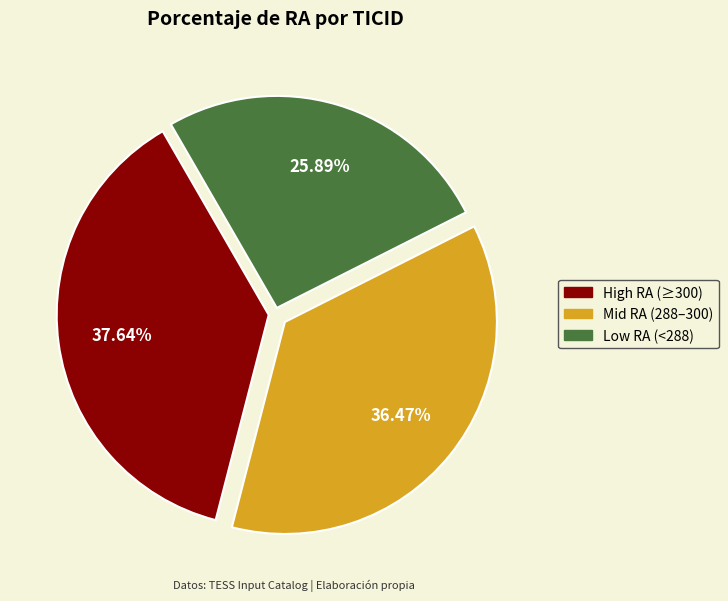

Does Mid RA (288–300) account for over 50% of the chart?

No